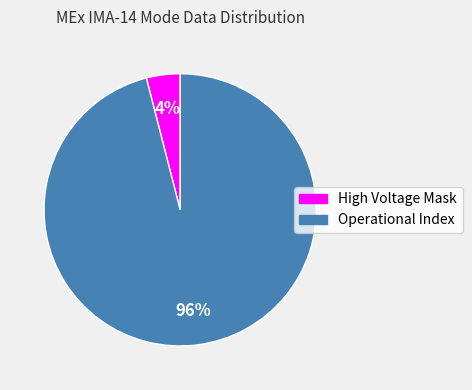

Which category has the biggest portion of the pie?

Operational Index